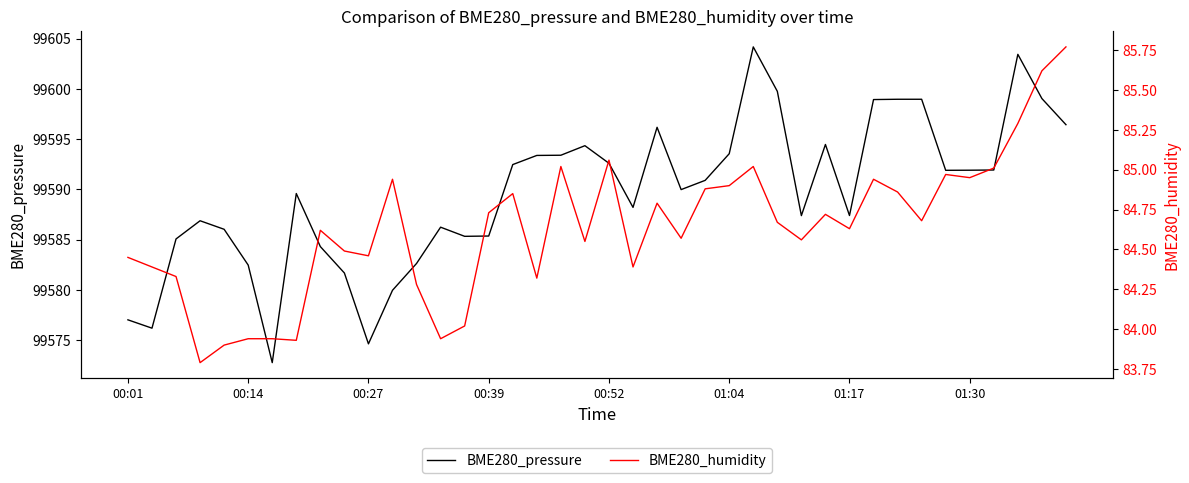

Is it true that BME280_pressure equals 178584.3 at 00:27?

False